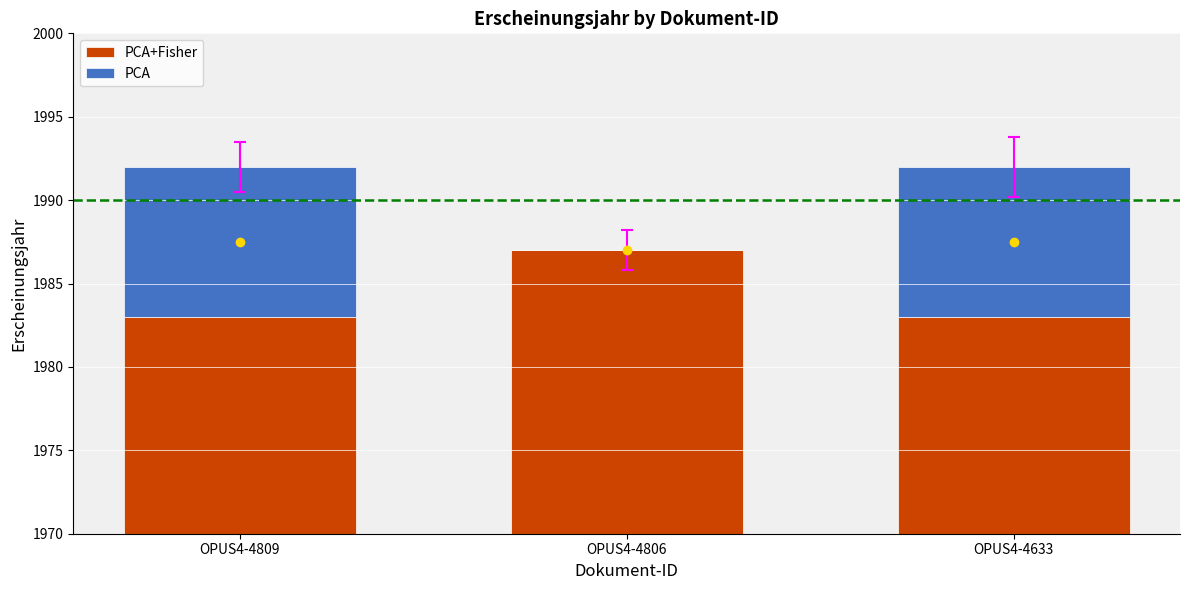

Reading right to left, extract all data points from this chart.

PCA+Fisher: OPUS4-4633=1983	OPUS4-4806=1987	OPUS4-4809=1983
PCA: OPUS4-4633=9	OPUS4-4806=0	OPUS4-4809=9